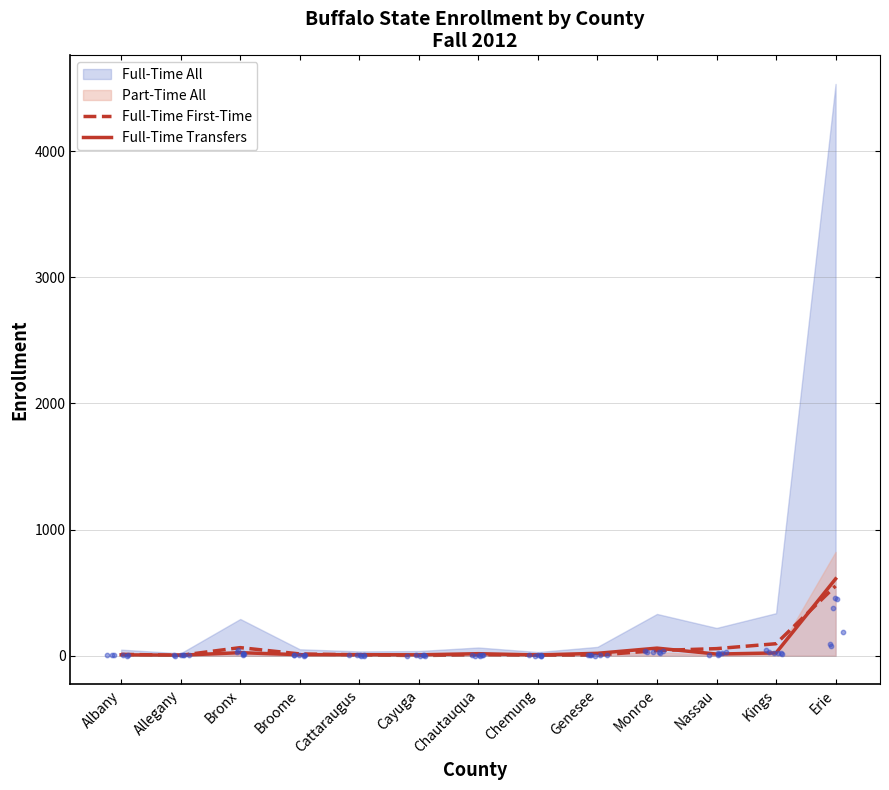

At which category is the sum across all series the highest?

Erie